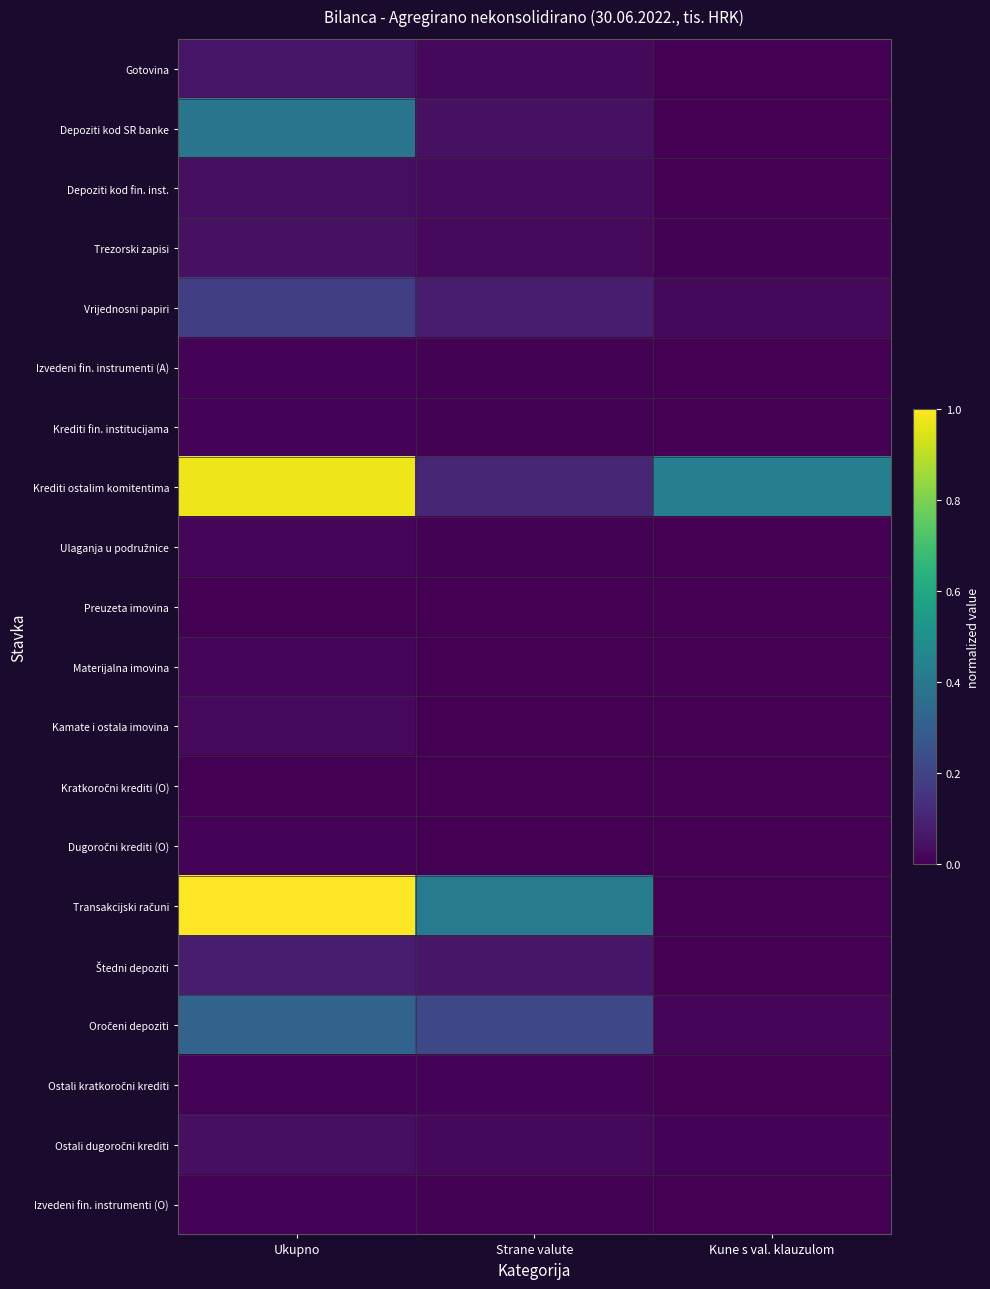

What is the spread (max minus min) of values at Strane valute?

0.4